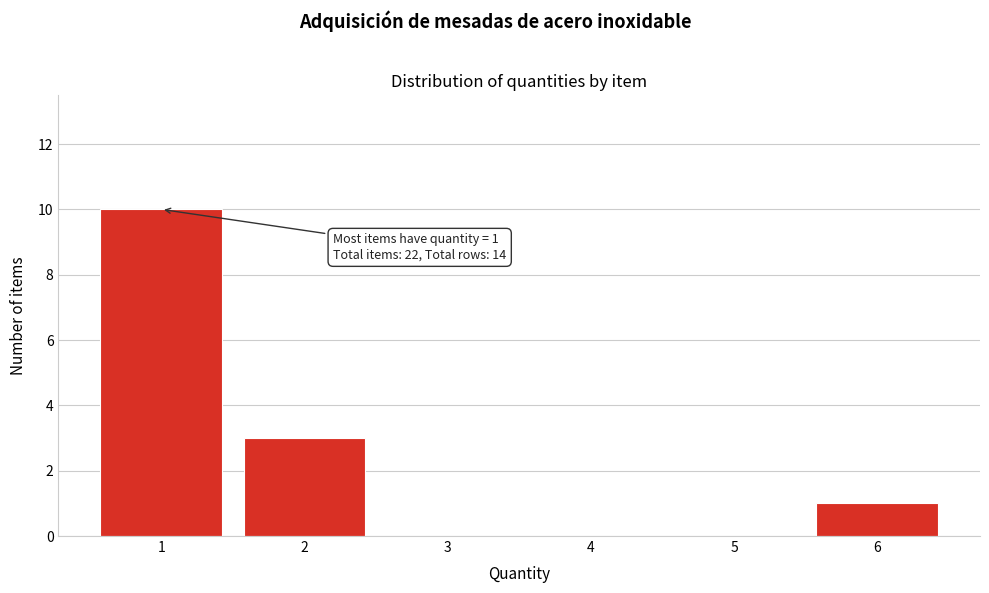

Reading right to left, extract all data points from this chart.

6=1	5=0	4=0	3=0	2=3	1=10